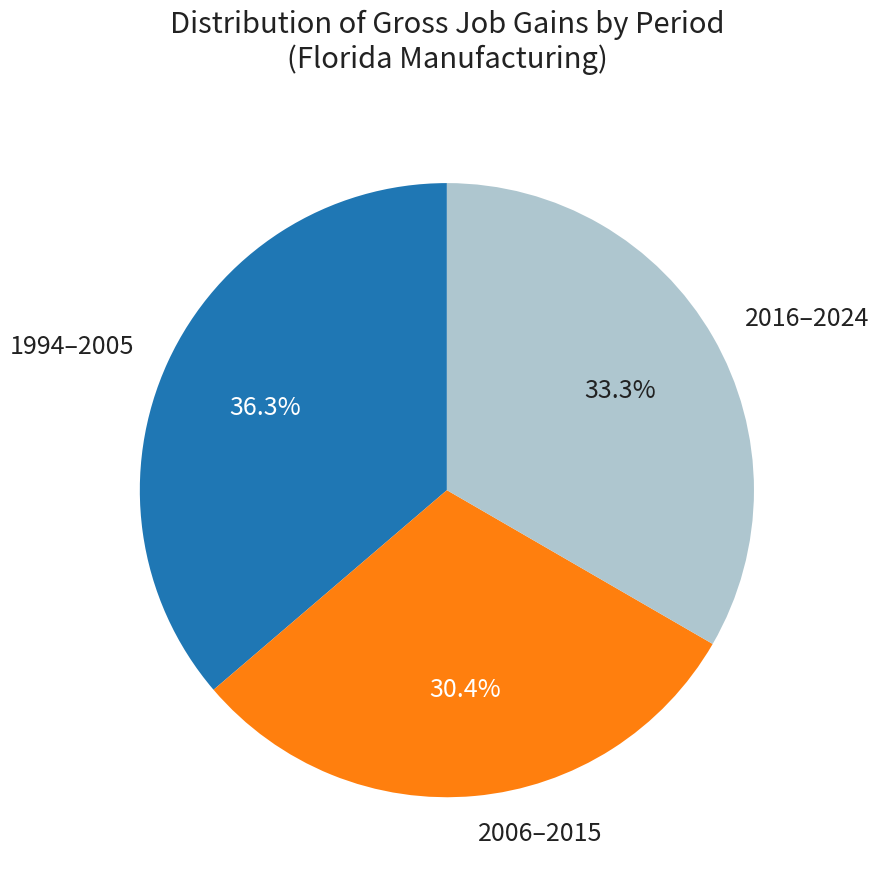

Is there a majority slice in this chart?

No